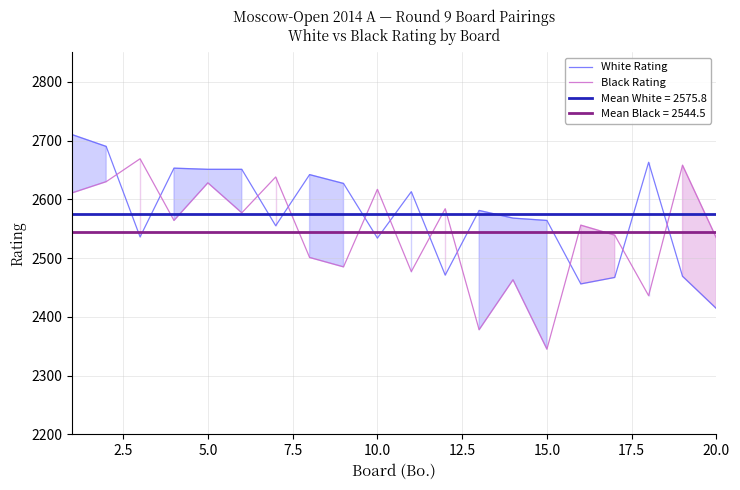

What is the sum of all Black Rating values?

50890